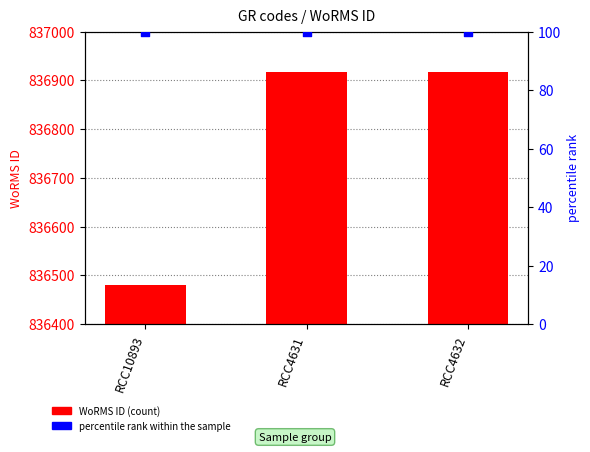

Which series has the largest Y range (max minus min)?

WoRMS ID